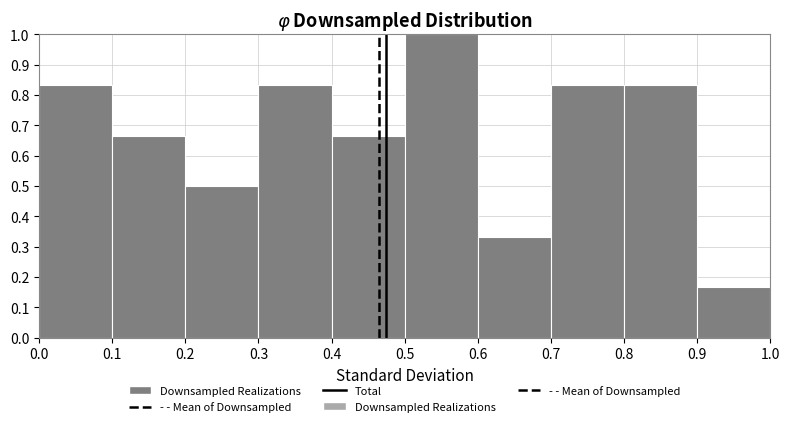

Which range on the x-axis has the tallest bar?

0.5 to 0.6